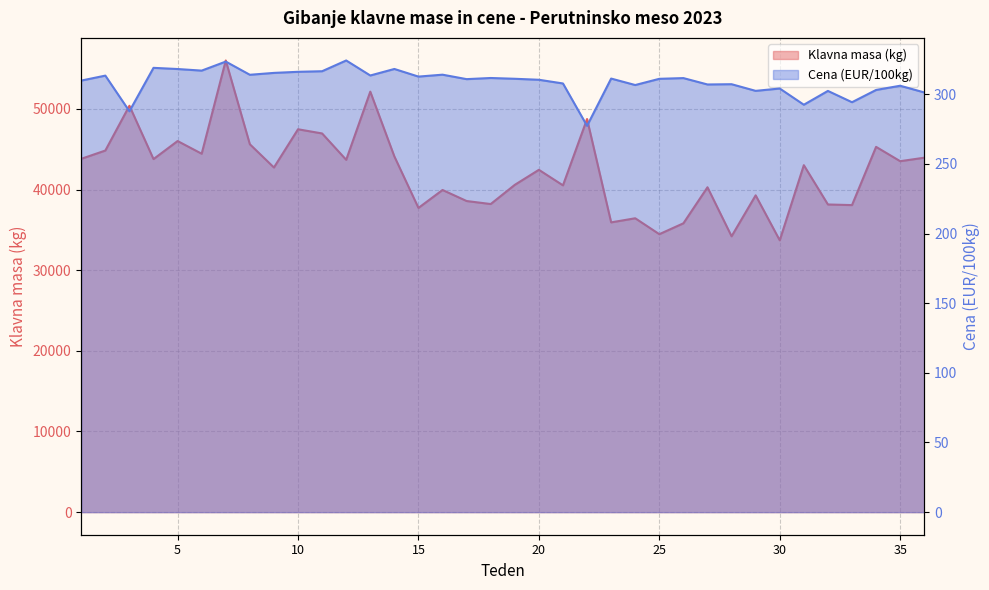

How many lines are shown in the chart?

2